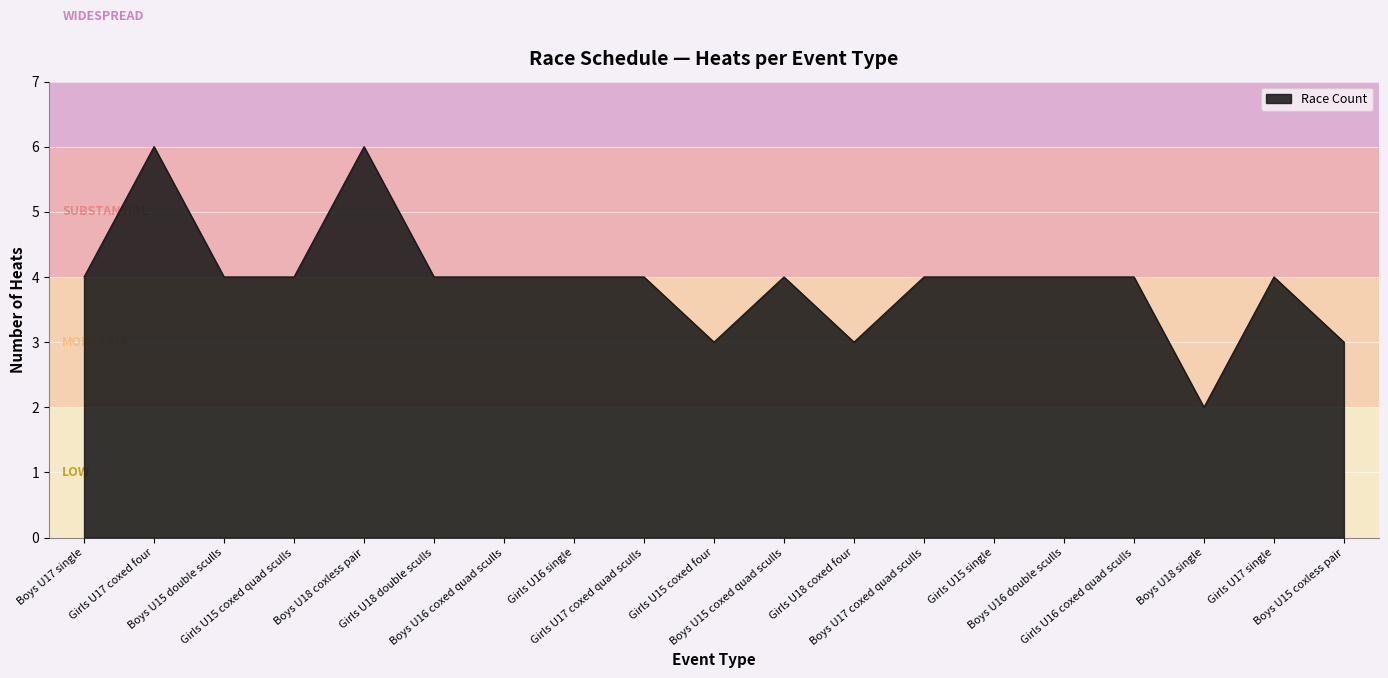

Between Girls U15 coxed four and Girls U16 coxed quad sculls, which is larger?

Girls U16 coxed quad sculls